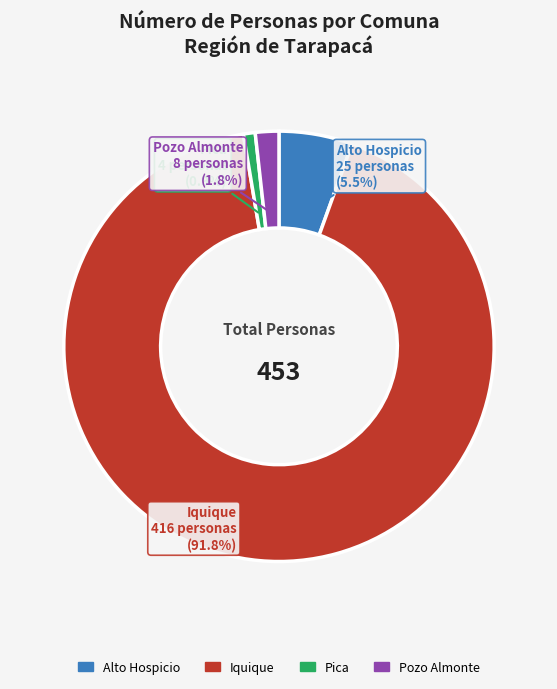

Which category has the biggest portion of the pie?

Iquique